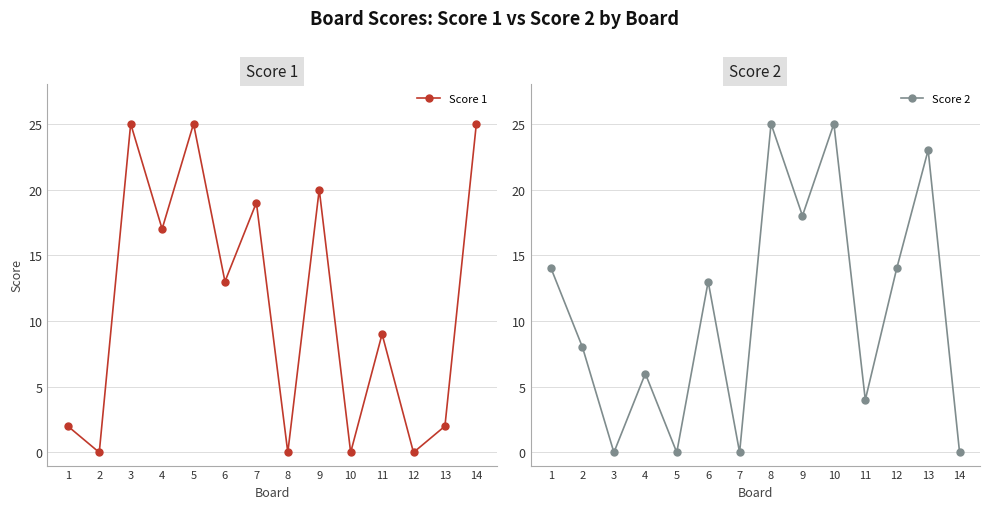

True or false: Score 2 has a value of 41 at 8.

False